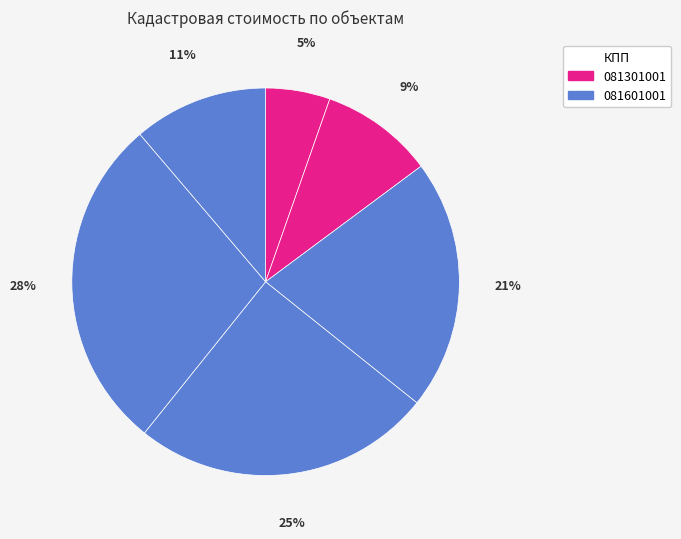

Count the number of slices in the pie.

6